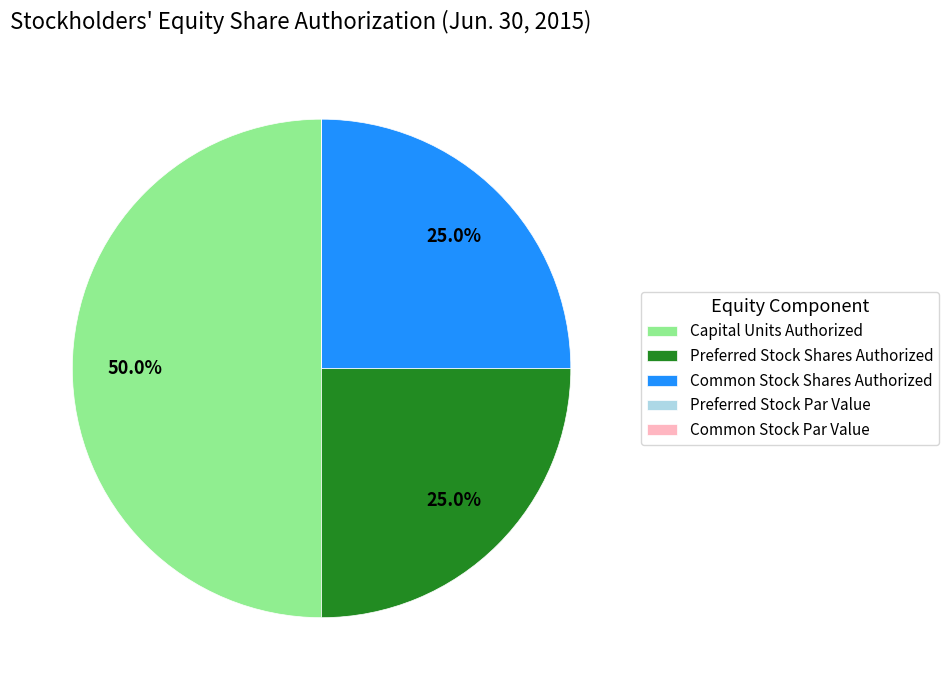

What is the total percentage of Capital Units Authorized and Common Stock Shares Authorized?

75.0%